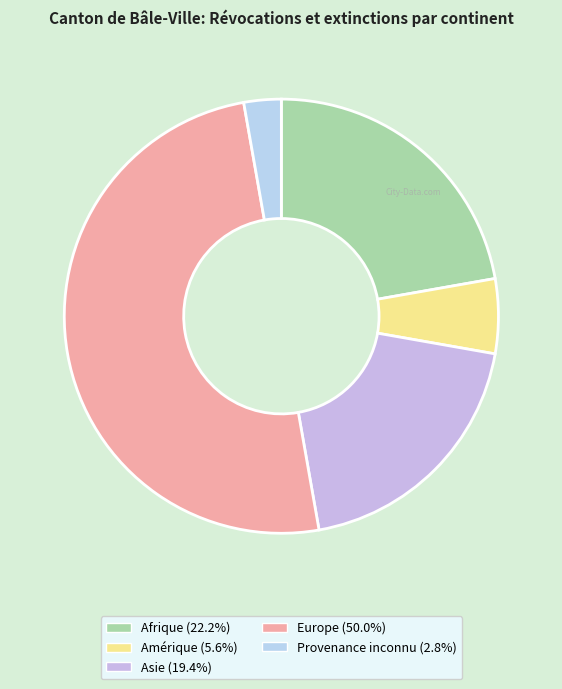

How many slices are in this pie chart?

5